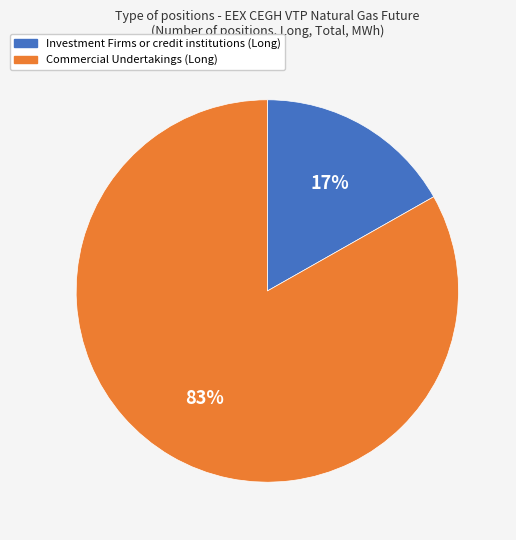

To the nearest percent, what is the average slice percentage?

50%